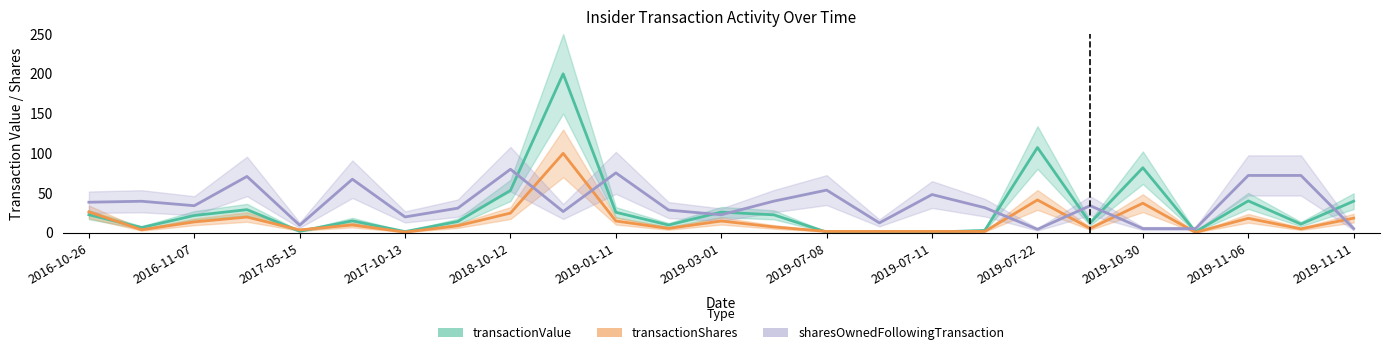

Which series has the largest total across all categories?

sharesOwnedFollowingTransaction